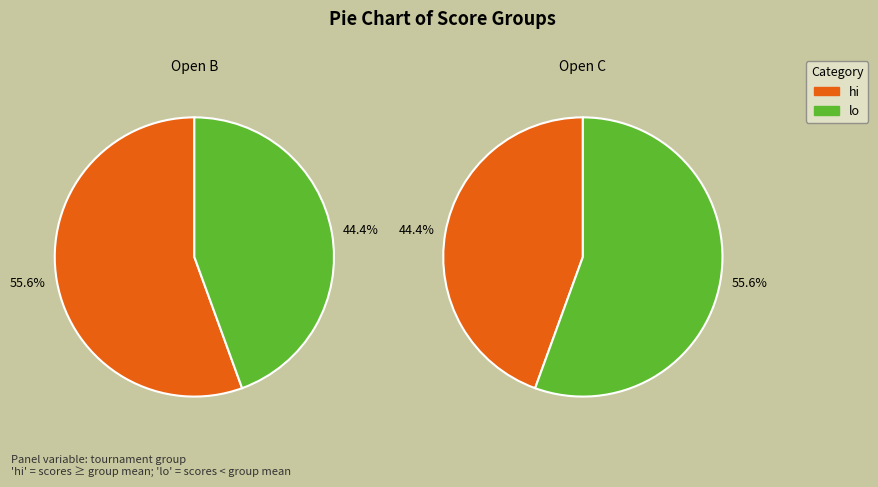

Is it true that 8 is 22% of the pie?

False